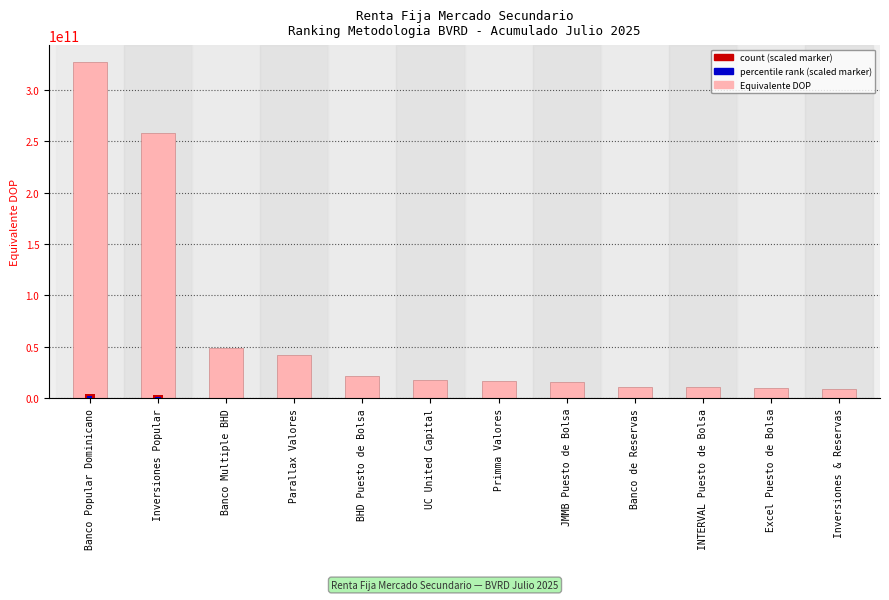

What is the value of the Equivalente DOP bar at the 7th from the left?

16892531781.6